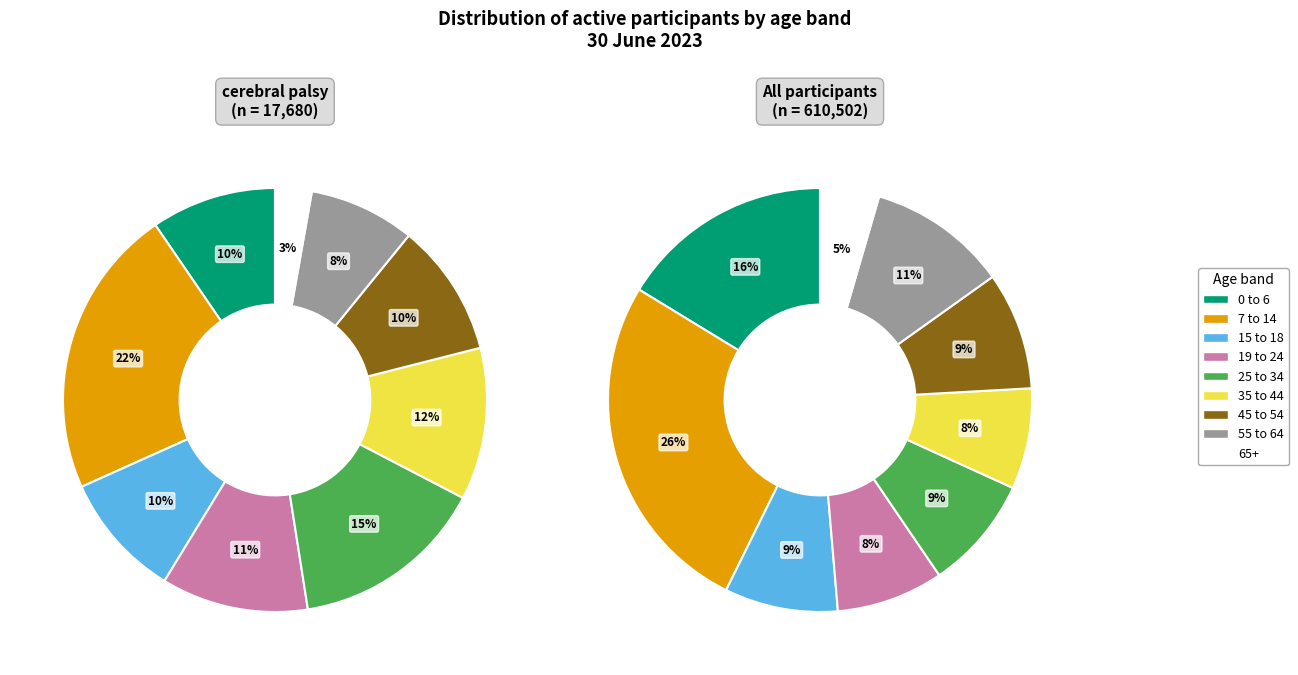

What portion of the pie excludes 65+?

97.2%